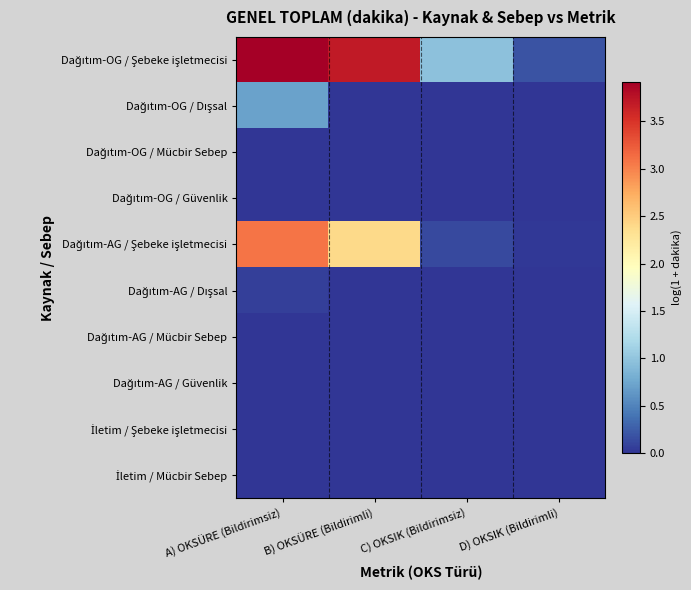

Rank the series by their maximum value, from highest to lowest.

Dağıtım-OG / Şebeke işletmecisi, Dağıtım-AG / Şebeke işletmecisi, Dağıtım-OG / Dışsal, Dağıtım-AG / Dışsal, Dağıtım-OG / Mücbir Sebep, Dağıtım-OG / Güvenlik, Dağıtım-AG / Mücbir Sebep, Dağıtım-AG / Güvenlik, İletim / Şebeke işletmecisi, İletim / Mücbir Sebep